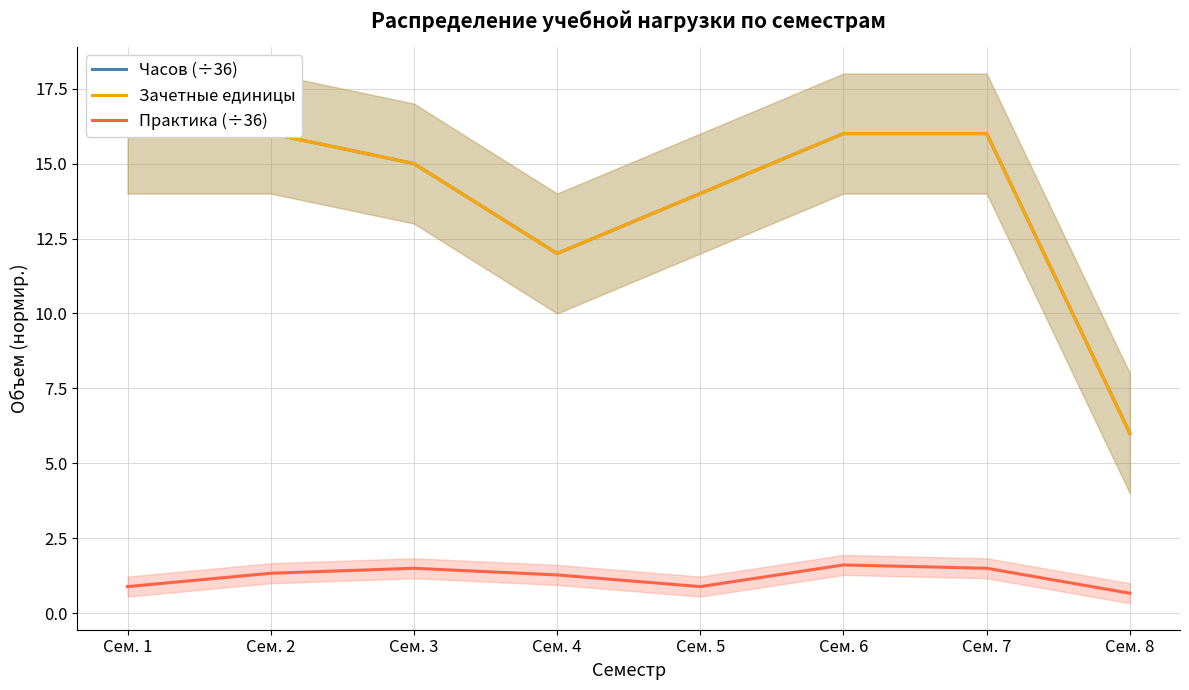

Reading left to right, extract all data points from this chart.

Часов (÷36): 16.0	16.0	15.0	12.0	14.0	16.0	16.0	6.0
Зачетные единицы: 16.0	16.0	15.0	12.0	14.0	16.0	16.0	6.0
Практика (÷36): 0.9	1.3	1.5	1.3	0.9	1.6	1.5	0.7